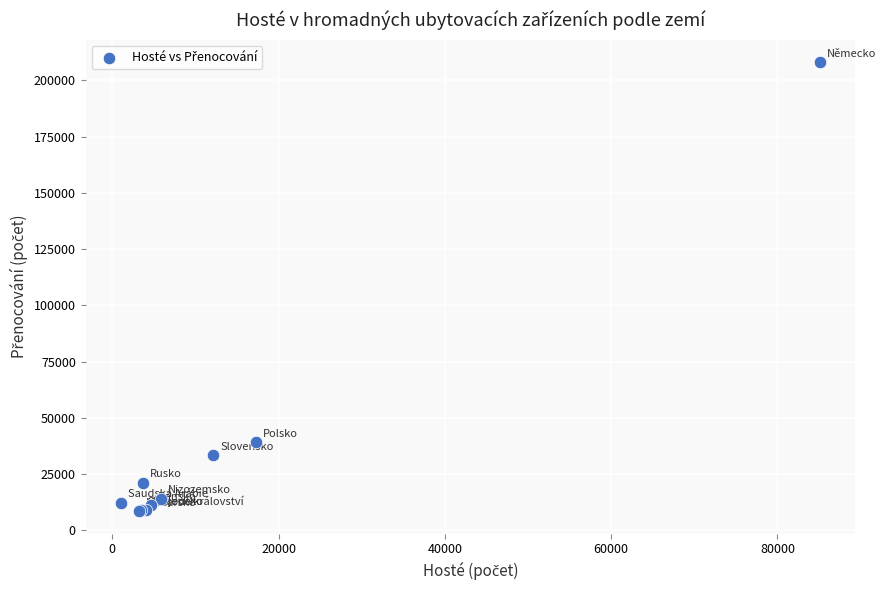

What Y value in the scatter plot is closest to 108323?

39201